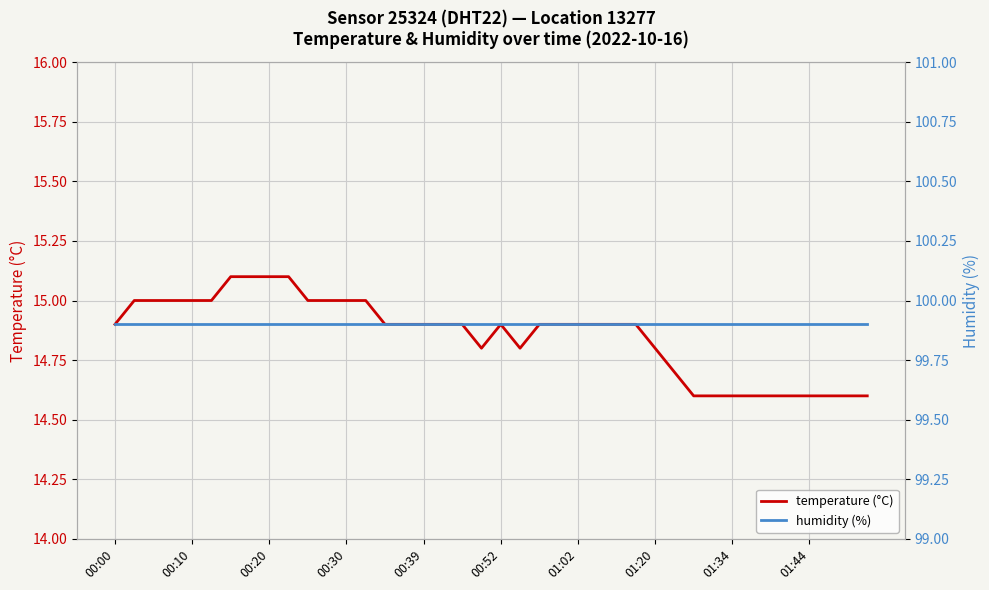

Is it true that temperature (°C) equals 14.9 at 00:39?

True